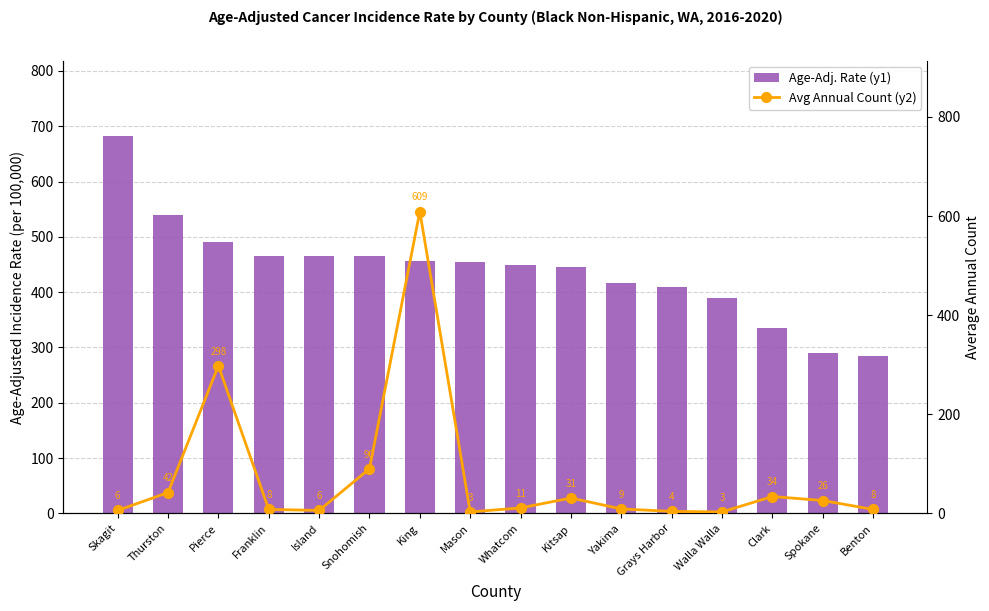

Reading right to left, transcribe all the data shown in this chart.

Age-Adj. Rate (y1): Benton=284.5	Spokane=290.2	Clark=335.7	Walla Walla=389.7	Grays Harbor=408.6	Yakima=416.1	Kitsap=446.1	Whatcom=449.1	Mason=454.1	King=456.0	Snohomish=464.9	Island=465.8	Franklin=465.9	Pierce=491.4	Thurston=539.7	Skagit=682.2
Avg Annual Count (y2): Benton=8.0	Spokane=26.0	Clark=34.0	Walla Walla=3.0	Grays Harbor=4.0	Yakima=9.0	Kitsap=31.0	Whatcom=11.0	Mason=3.0	King=609.0	Snohomish=90.0	Island=6.0	Franklin=8.0	Pierce=298.0	Thurston=42.0	Skagit=6.0